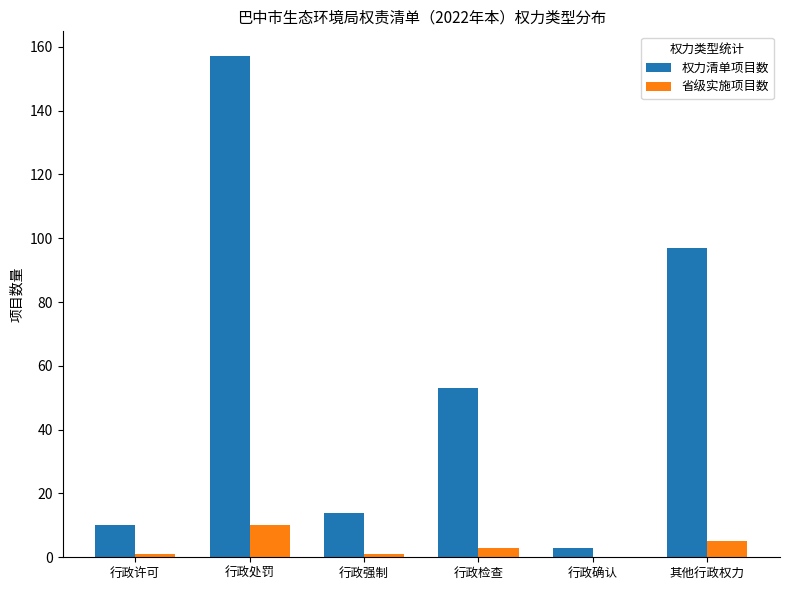

At which category is the sum across all series the highest?

行政处罚